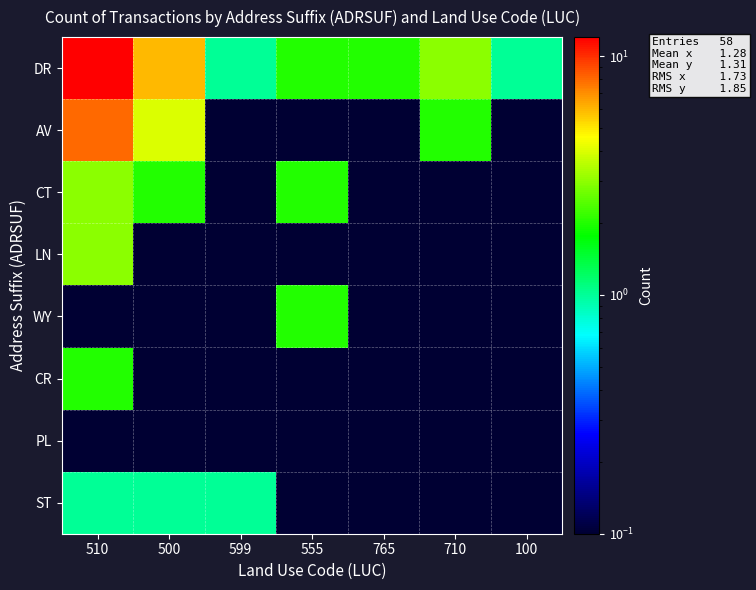

Which label corresponds to the largest value in the chart?

510